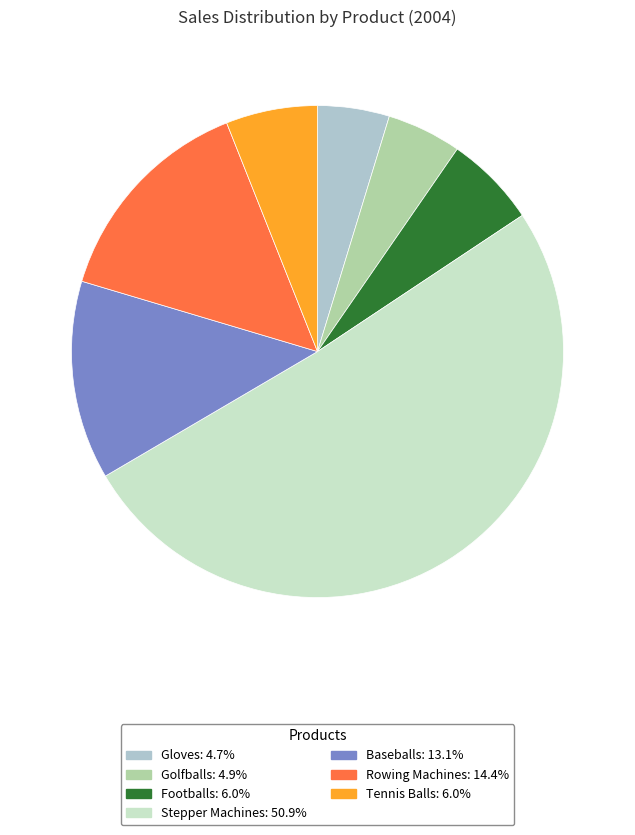

What is the largest slice in the pie chart?

Stepper Machines